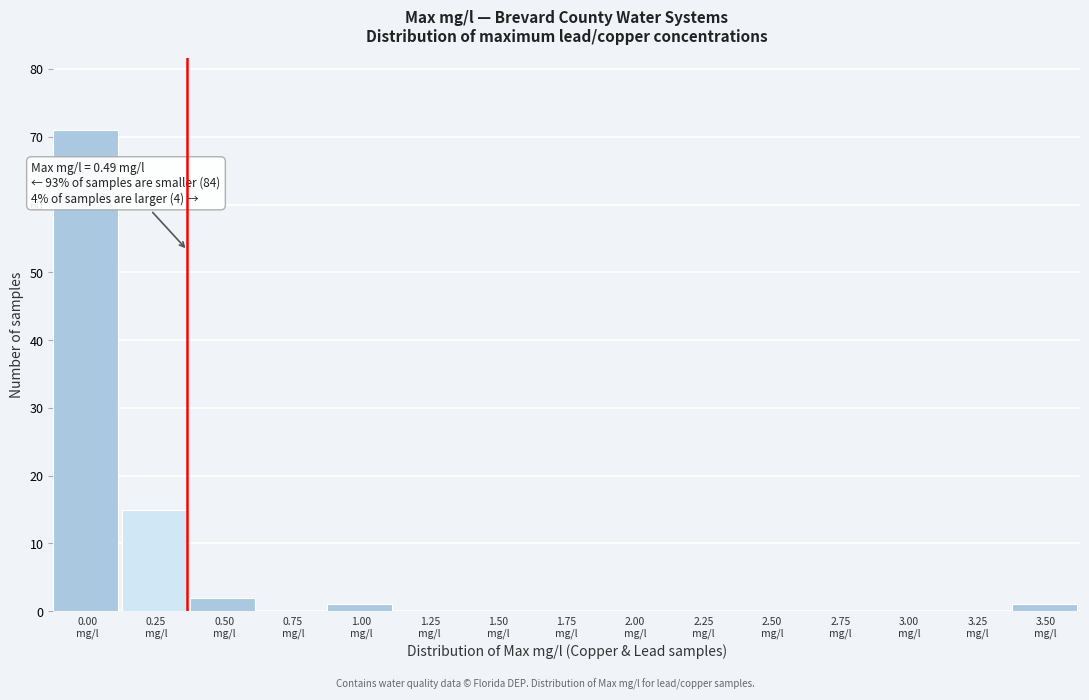

What is the greatest value displayed?

71